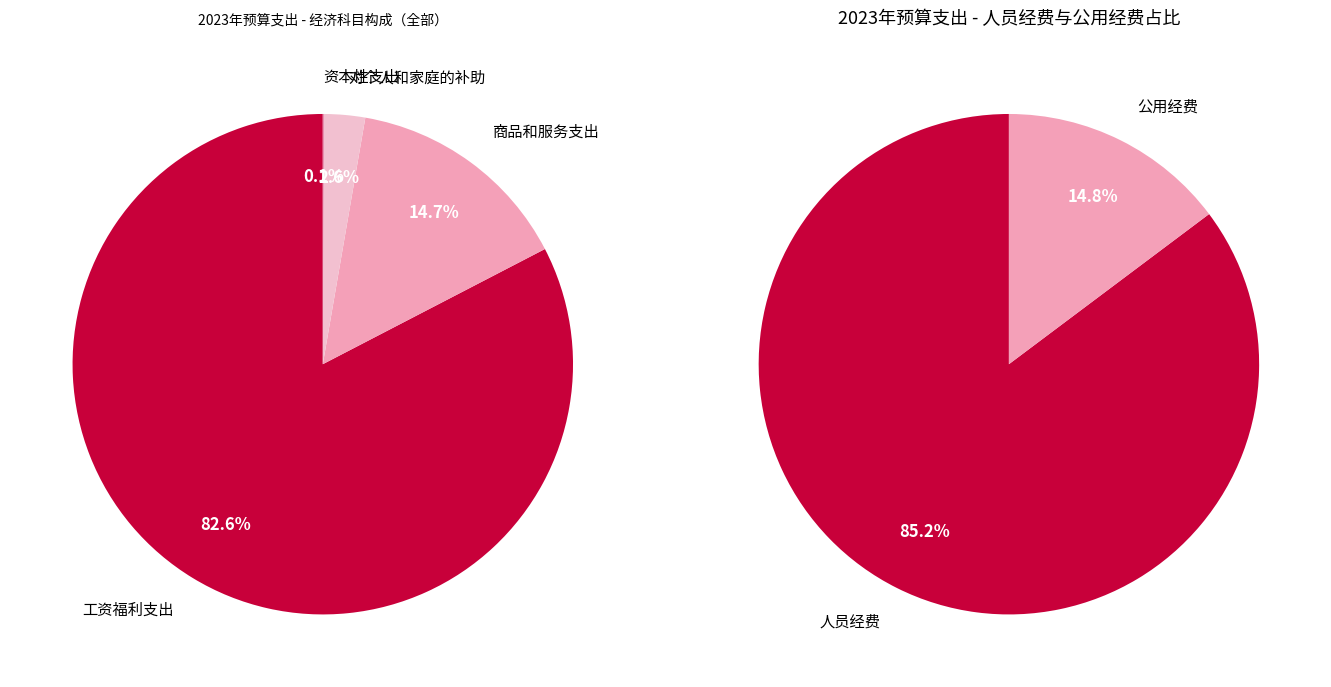

To the nearest percent, what portion does 对个人和家庭的补助 represent?

3%